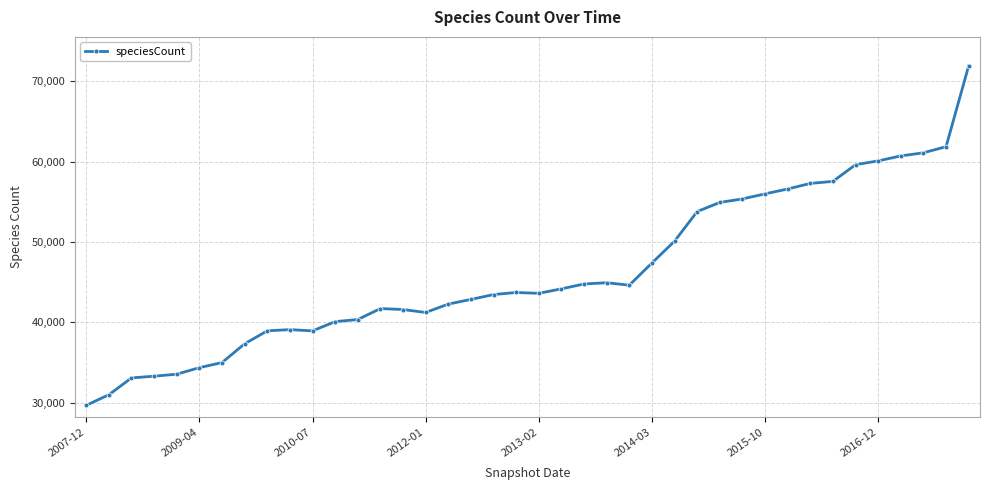

Count the number of categories in the chart.

40